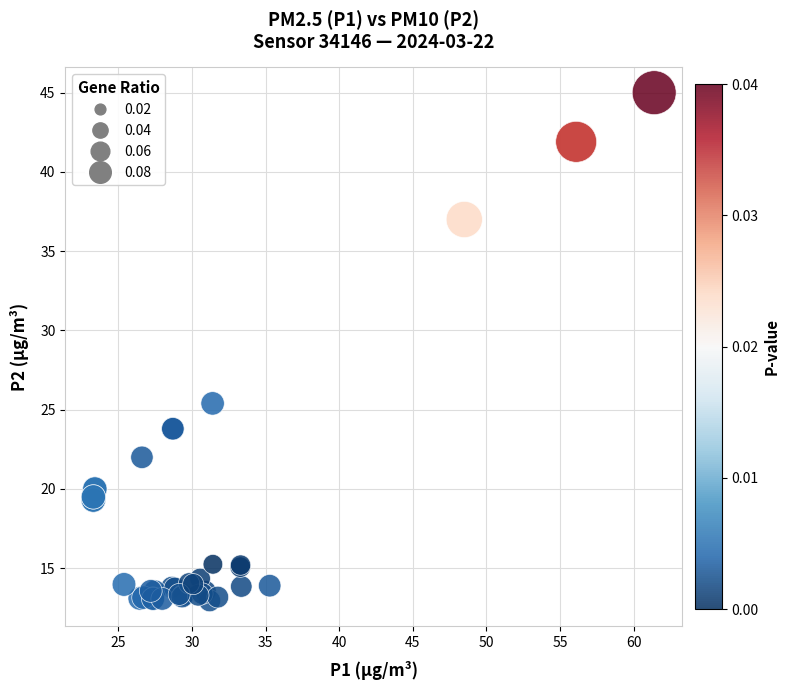

What Y value in the scatter plot is closest to 28?

25.4